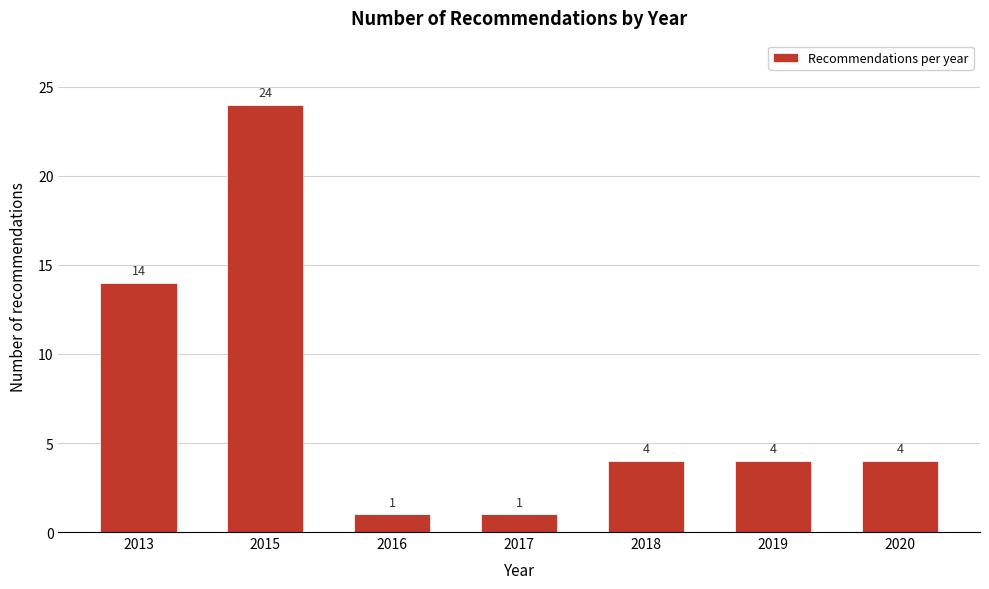

Reading left to right, list all the values displayed in this chart.

14	24	1	1	4	4	4